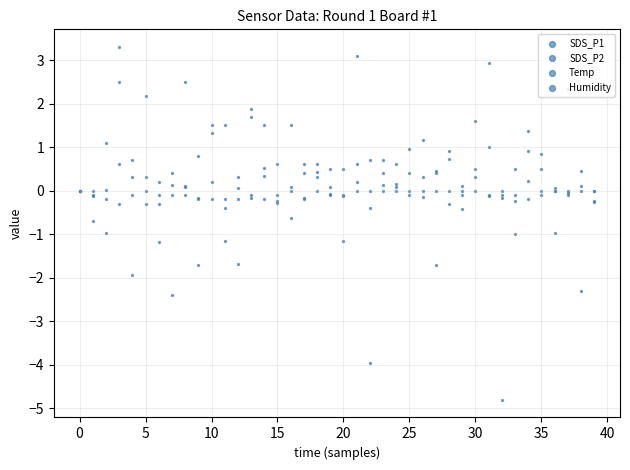

Which series contains the highest Y value?

SDS_P1